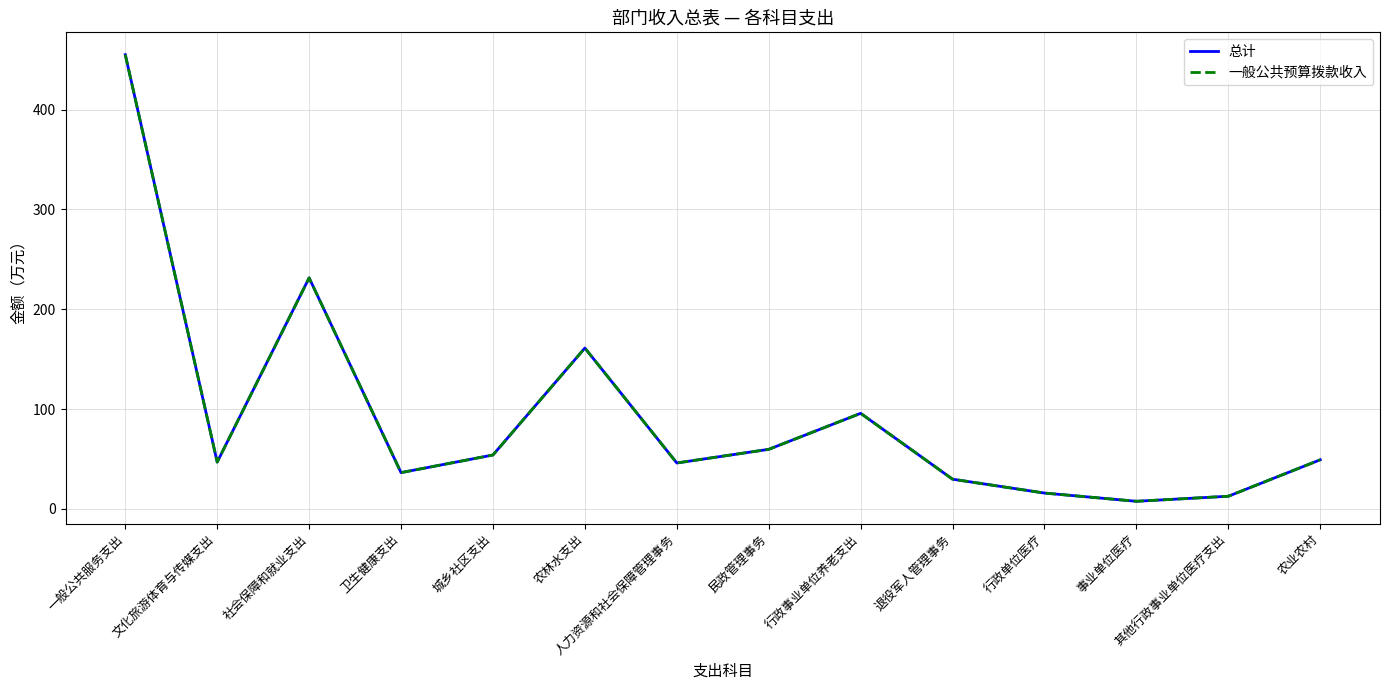

Reading left to right, list all the values displayed in this chart.

总计: 455.0	47.0	231.4	36.4	54.1	161.2	46.1	59.7	95.8	29.8	16.0	7.7	12.8	49.3
一般公共预算拨款收入: 455.0	47.0	231.4	36.4	54.1	161.2	46.1	59.7	95.8	29.8	16.0	7.7	12.8	49.3